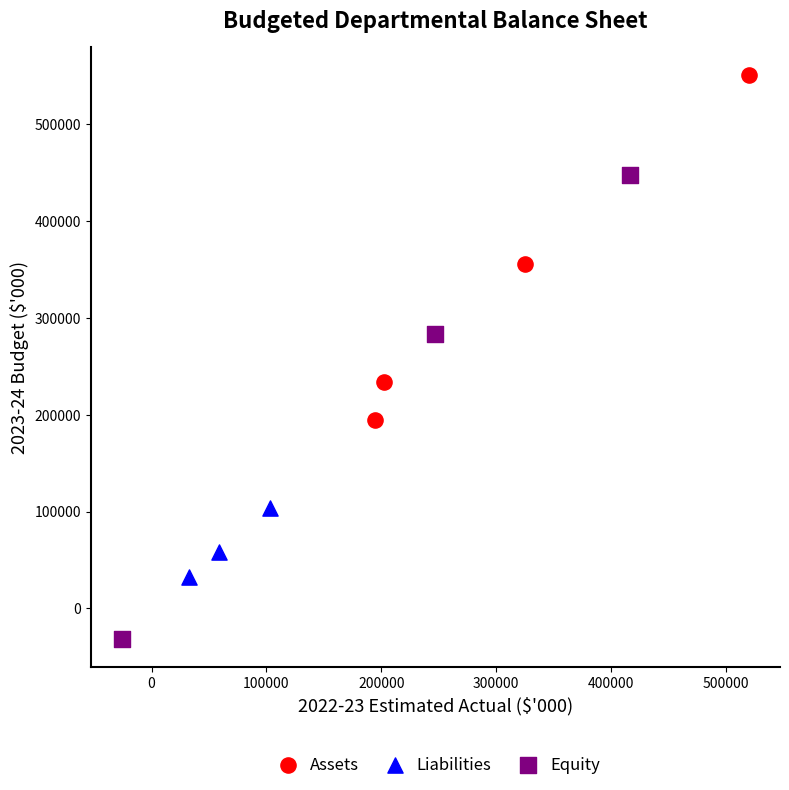

Which series reaches the maximum Y coordinate?

Assets